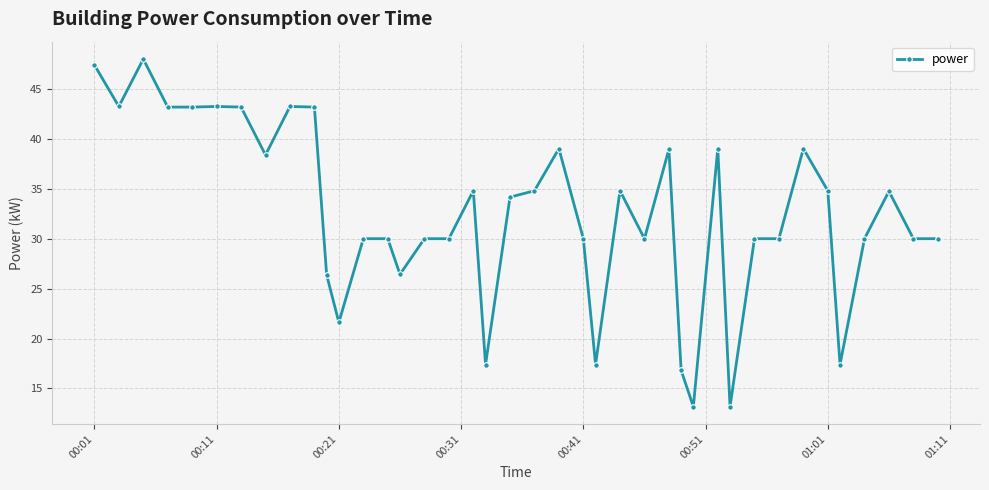

What is the greatest value displayed?

48.0